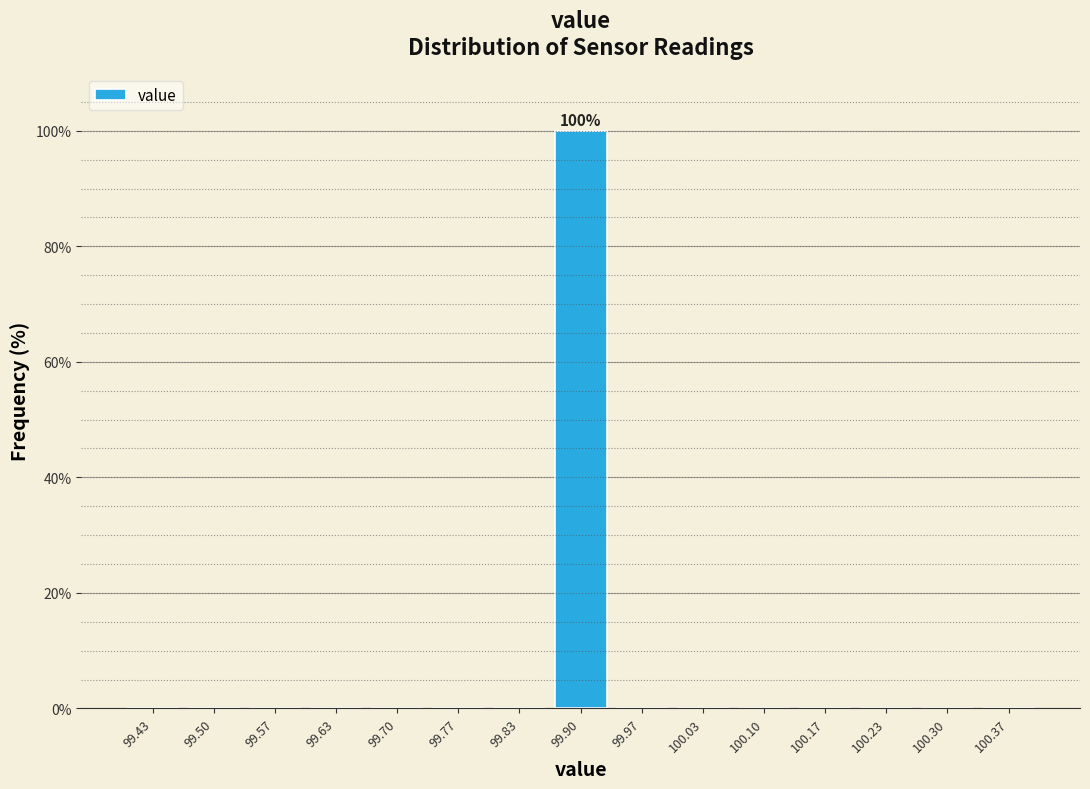

Which range on the x-axis has the tallest bar?

99.87 to 99.93